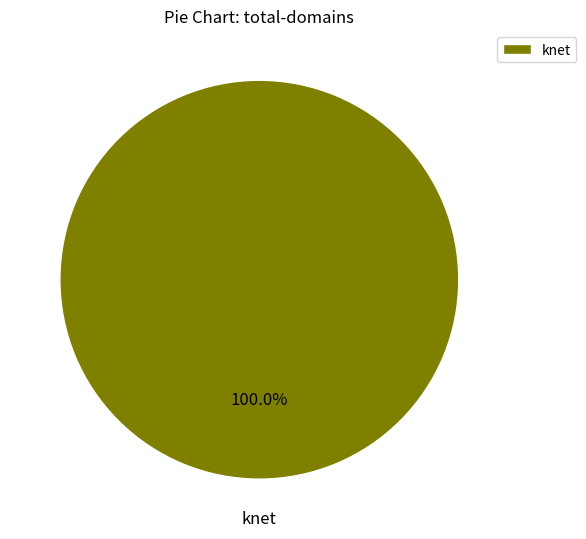

Rank the categories by value from lowest to highest.

knet